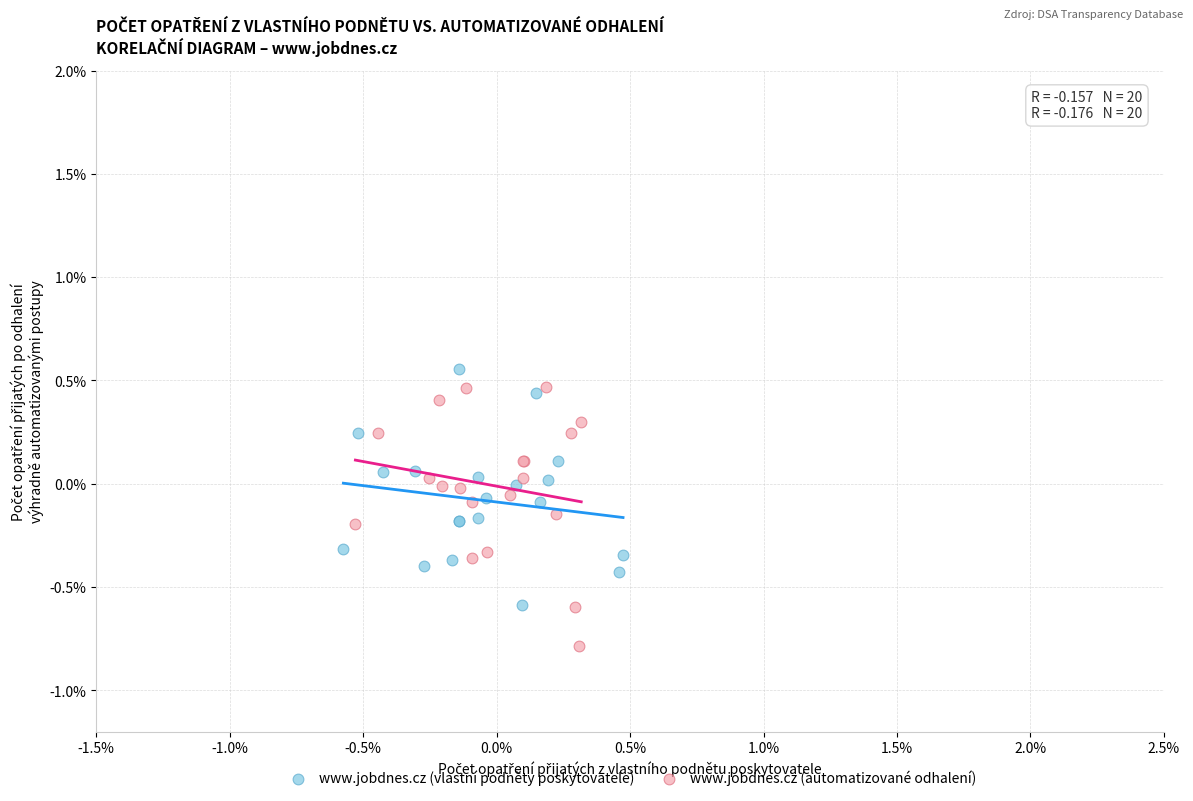

What are all the series names shown in the legend?

www.jobdnes.cz (vlastní podněty poskytovatele), www.jobdnes.cz (automatizované odhalení)